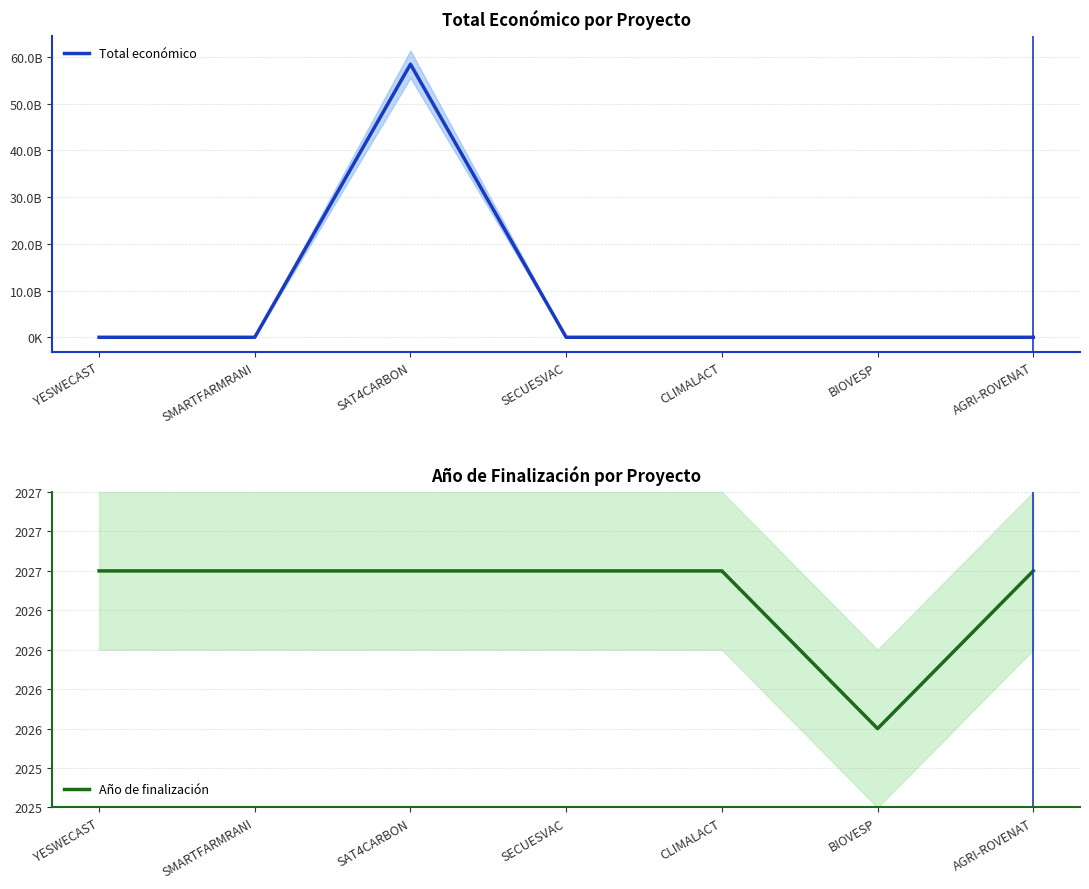

At how many categories does at least one series exceed 1045384545?

1